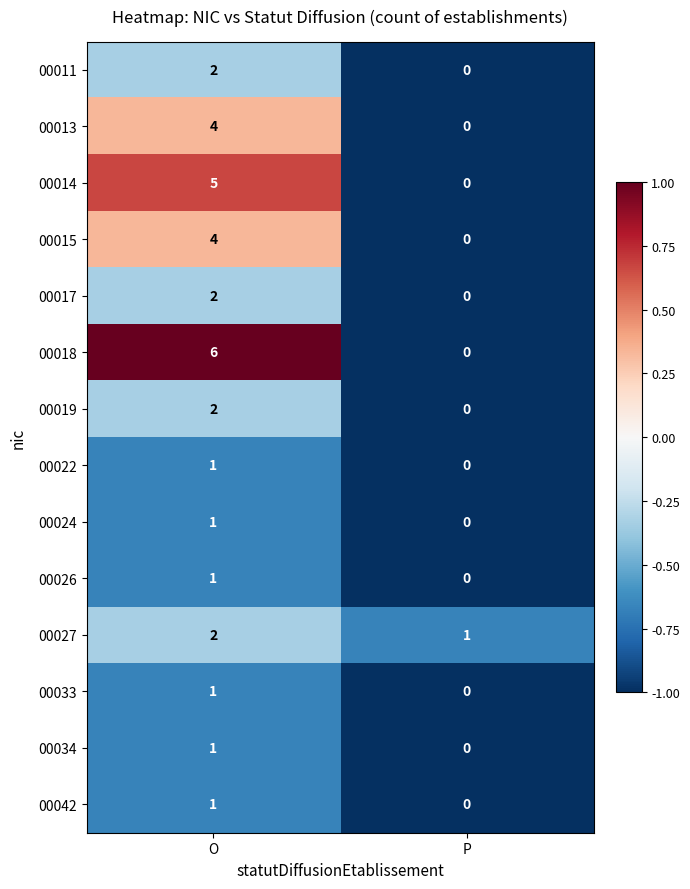

Is it true that 00034 equals 0 at P?

True